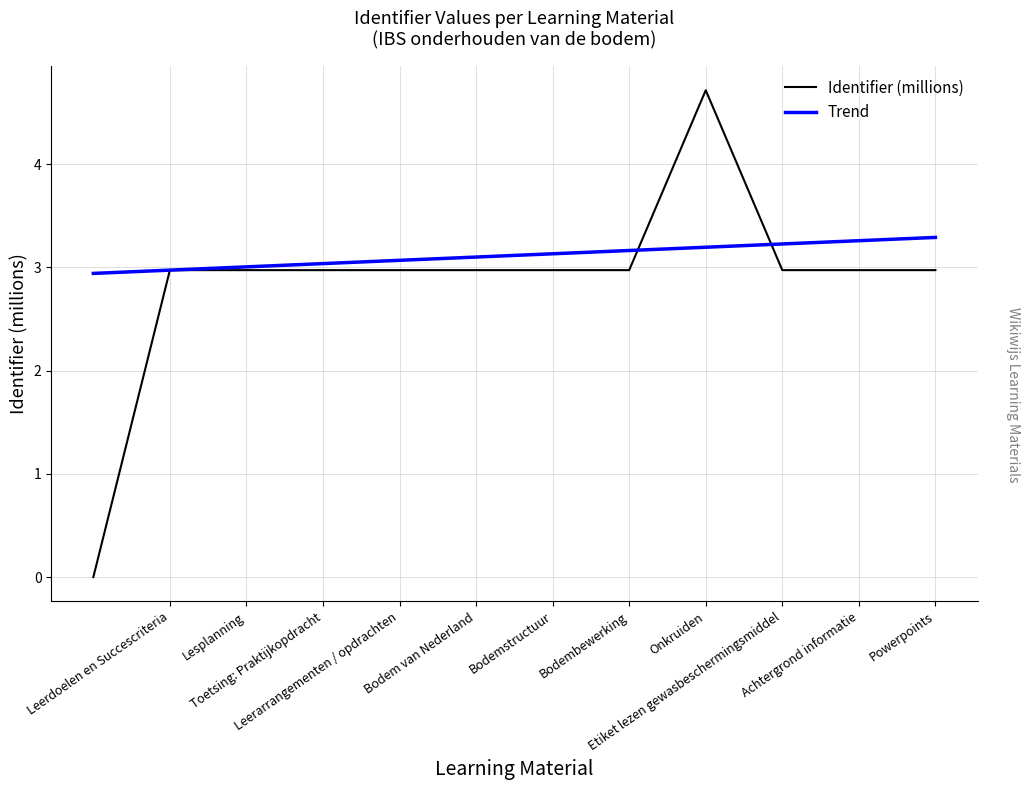

Which category has the lowest value across all series?

IBS onderhouden van de bodem